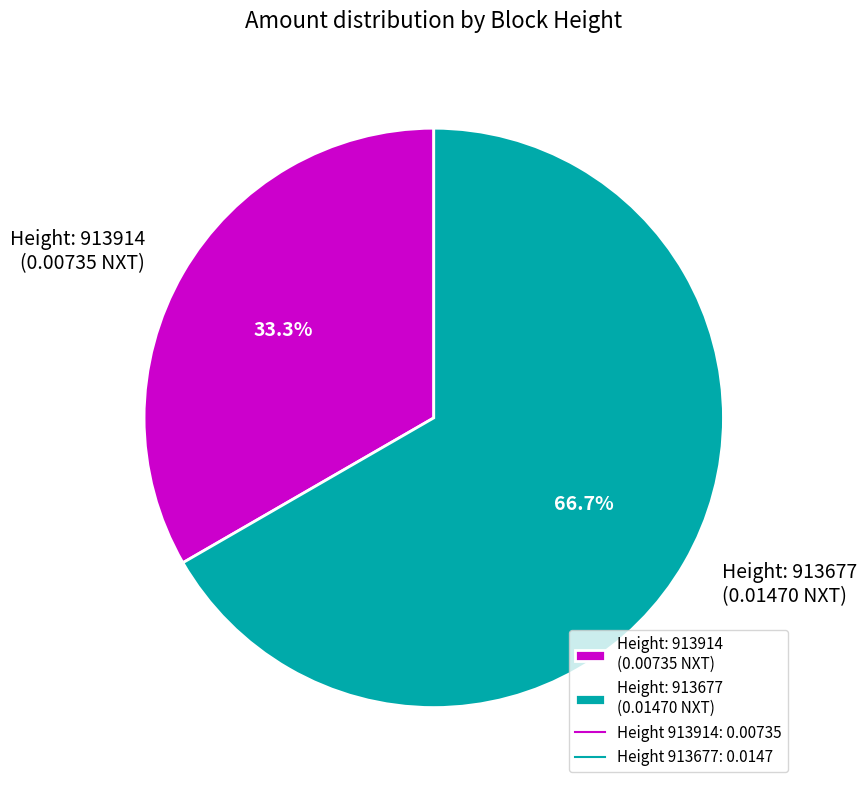

Which has a higher value, Height: 913914 (0.00735 NXT) or Height: 913677 (0.01470 NXT)?

Height: 913677 (0.01470 NXT)